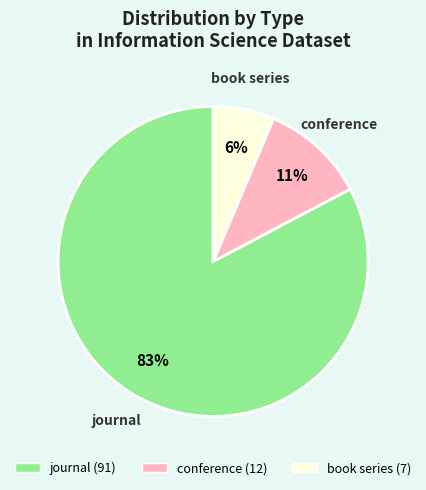

To the nearest percent, what portion does journal represent?

83%